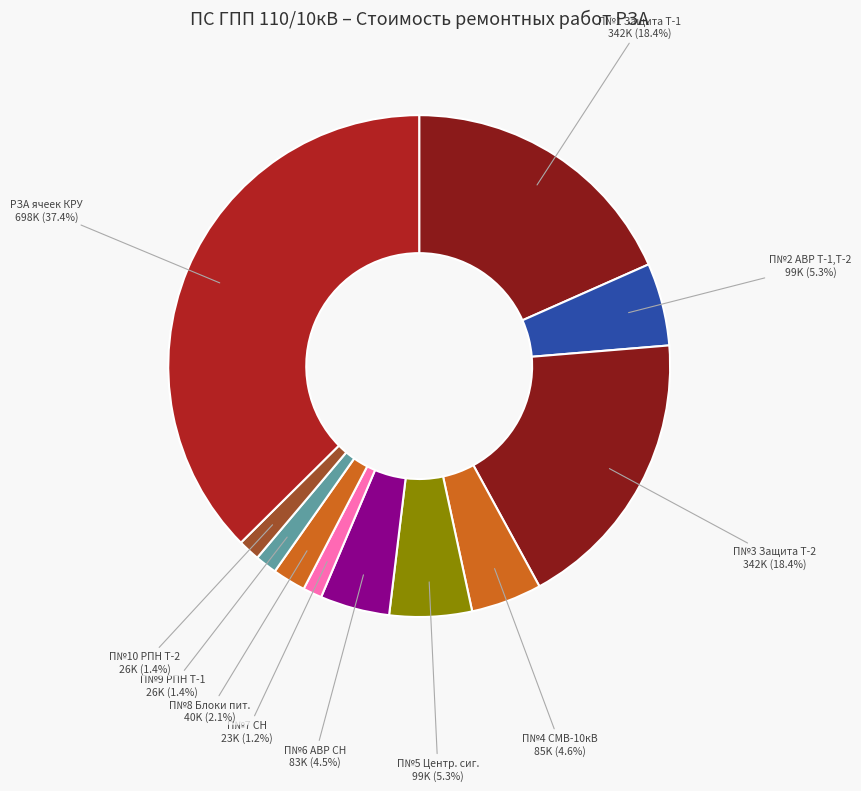

What is the smallest slice in the pie chart?

Панель №7 – СН